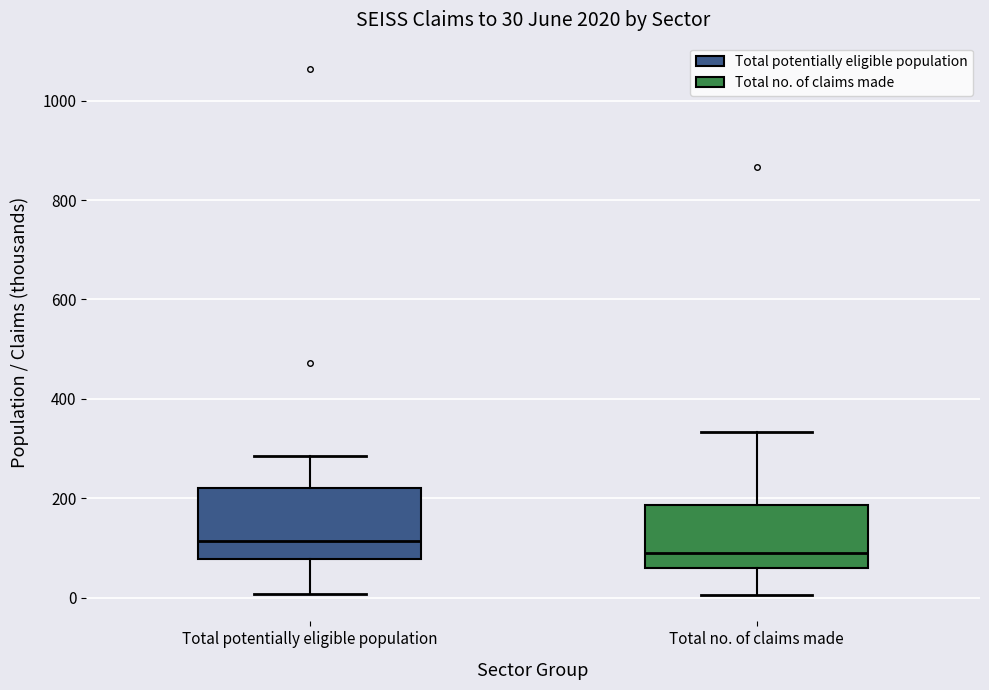

Which box's median line is the lowest?

Total no. of claims made